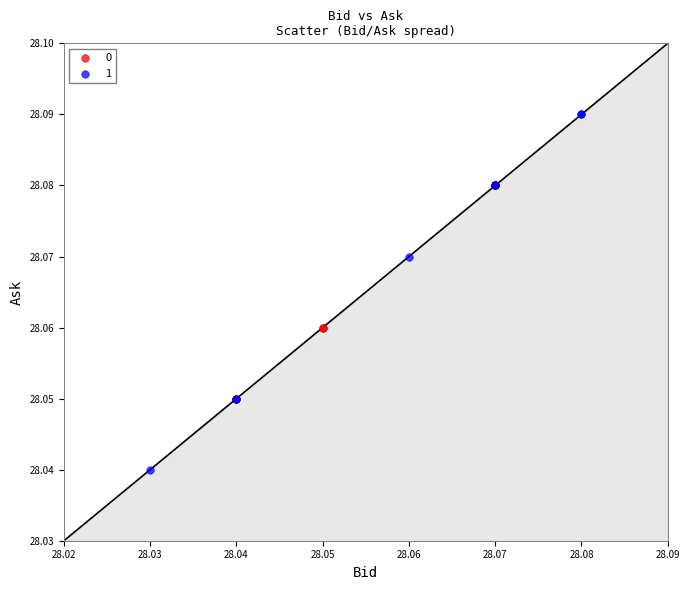

Which series contains the highest Y value?

1